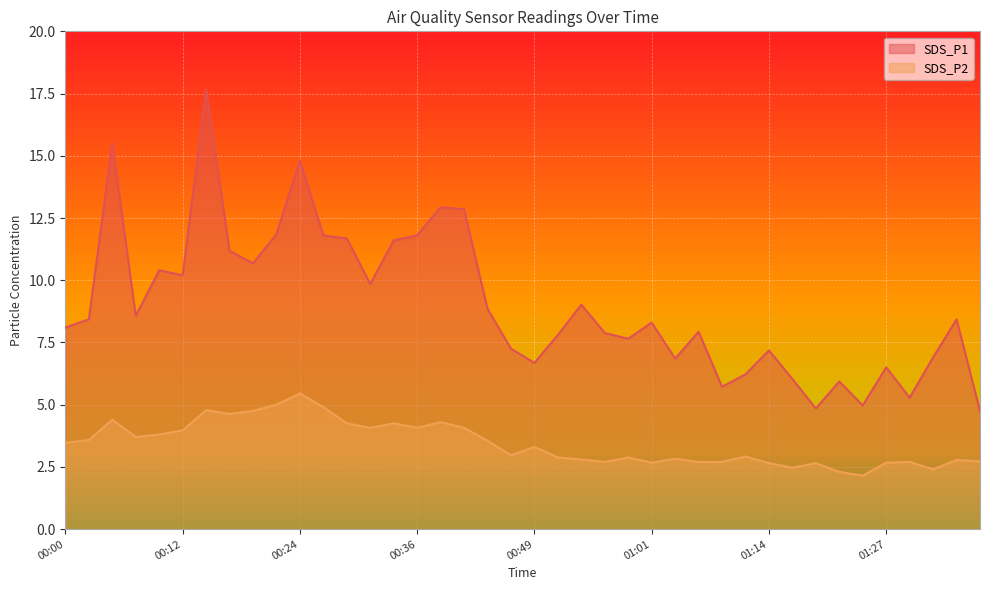

What position from the left is 00:19?

9